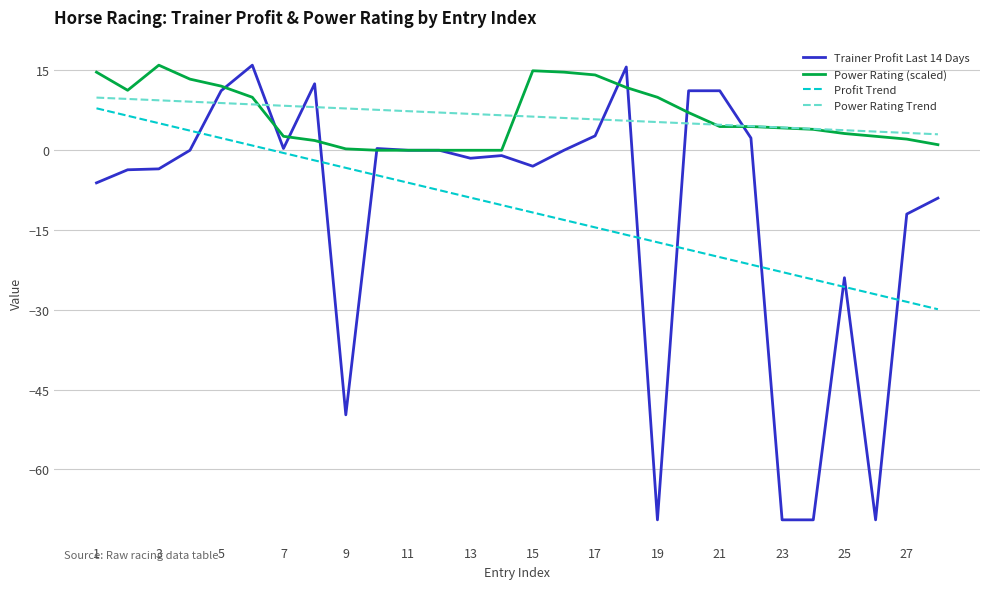

How many values in Profit Trend are below zero?

22